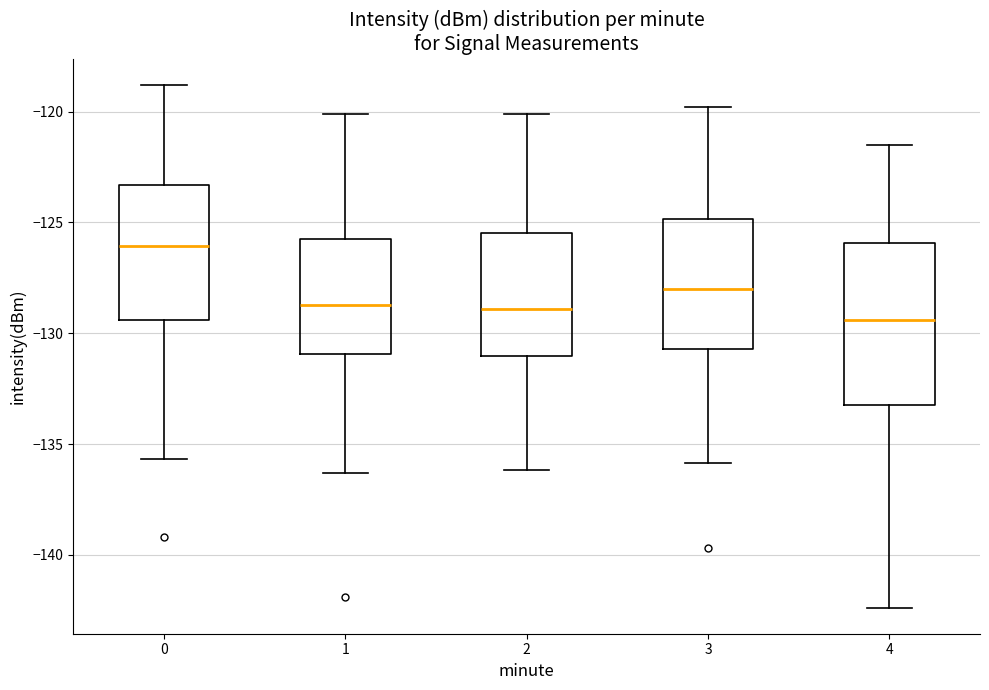

Which box has the highest median line?

0